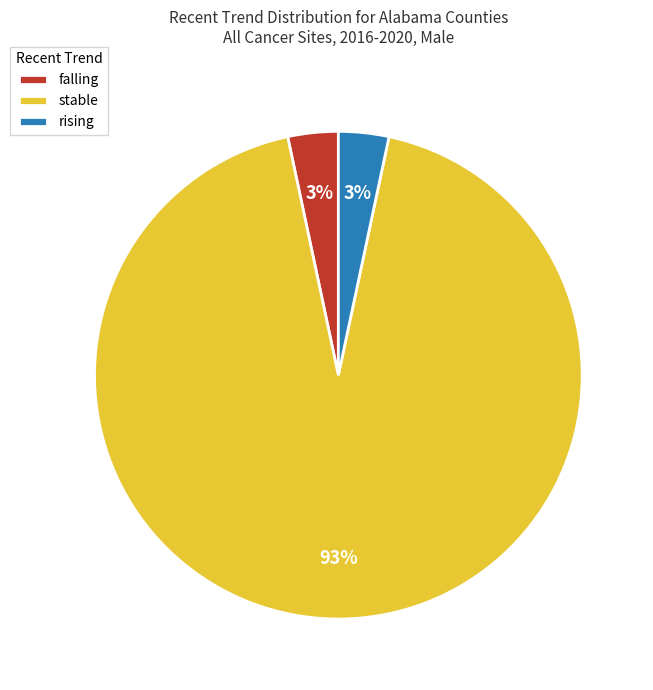

How many segments does this pie chart have?

3